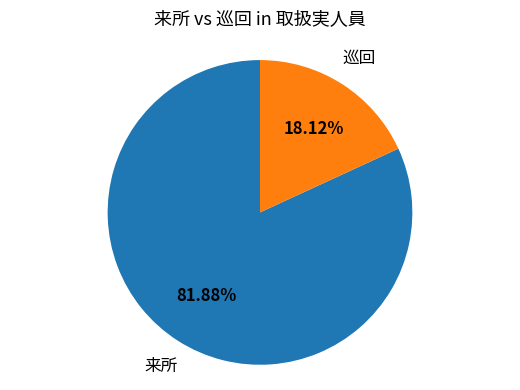

How many segments does this pie chart have?

2